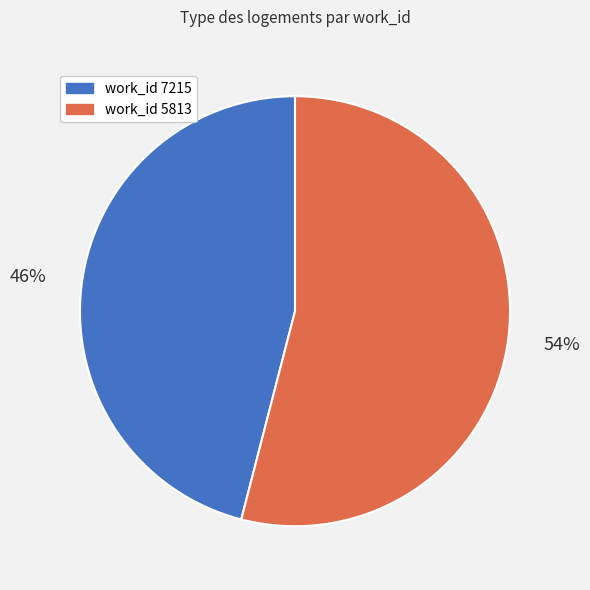

Is there a majority slice in this chart?

Yes